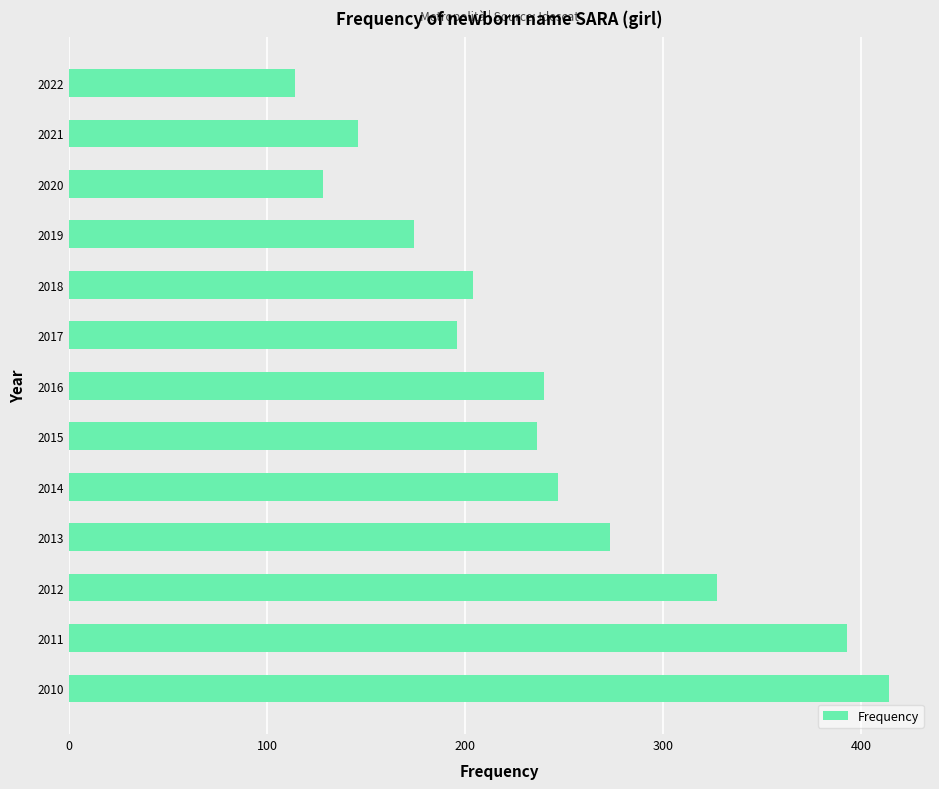

List the labels in order of value, smallest first.

2022, 2020, 2021, 2019, 2017, 2018, 2015, 2016, 2014, 2013, 2012, 2011, 2010